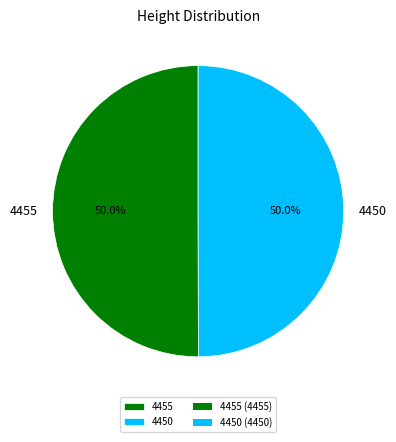

Is it true that 4455 is 63% of the pie?

False